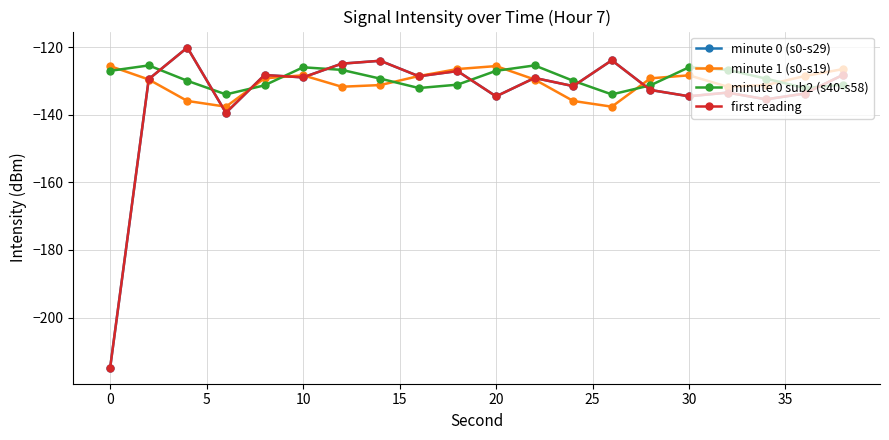

In minute 0 sub2 (s40-s58), how many points are lower than both neighbors (excluding endpoints)?

4